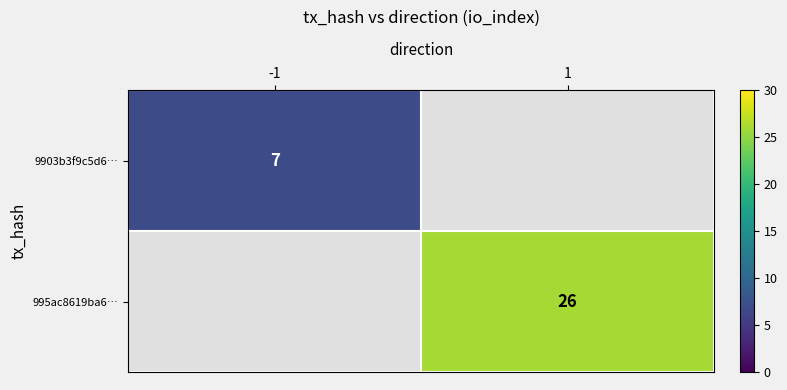

True or false: 9903b3f9c5d6… has a value of 2 at -1.

False